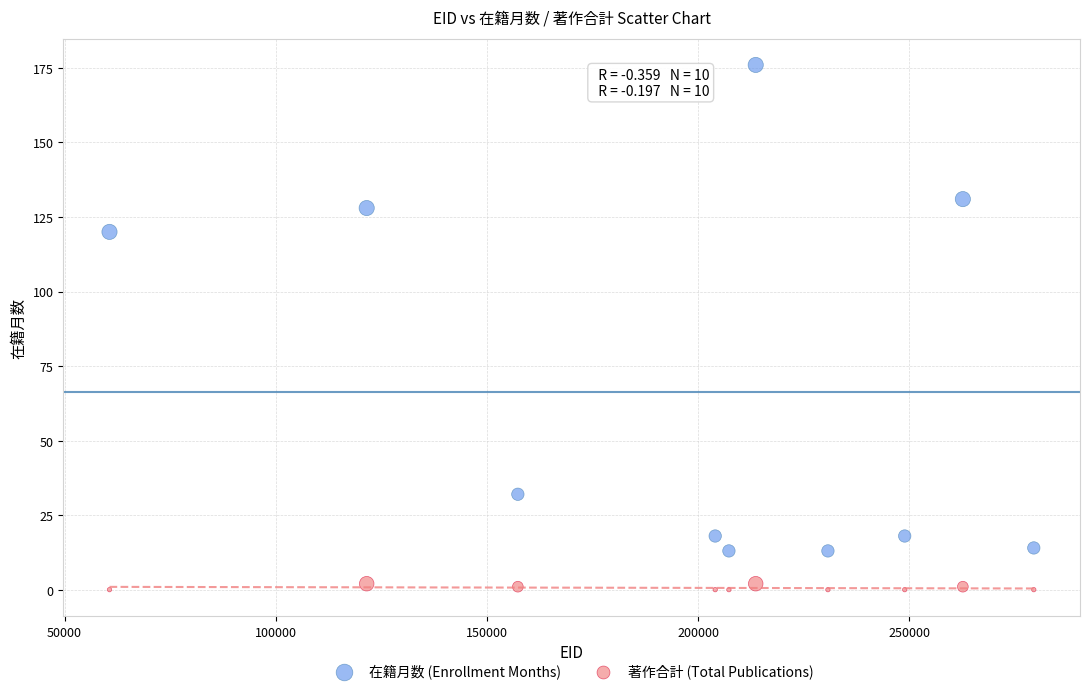

Which series reaches the minimum Y coordinate?

著作合計 (Total Publications)